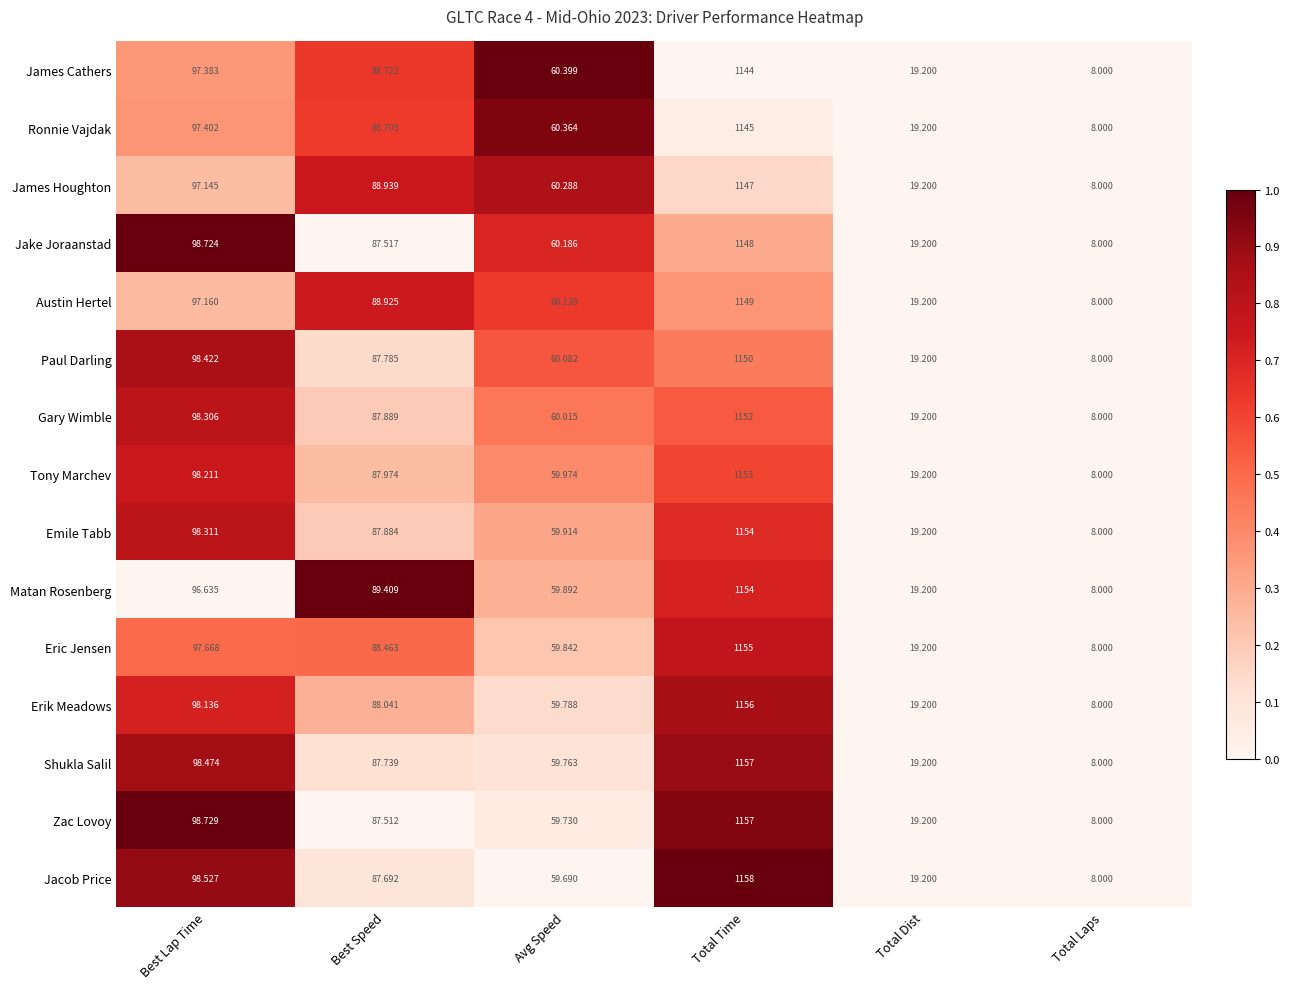

List the labels in order of Jake Joraanstad value, smallest first.

Total Laps, Total Dist, Avg Speed, Best Speed, Best Lap Time, Total Time